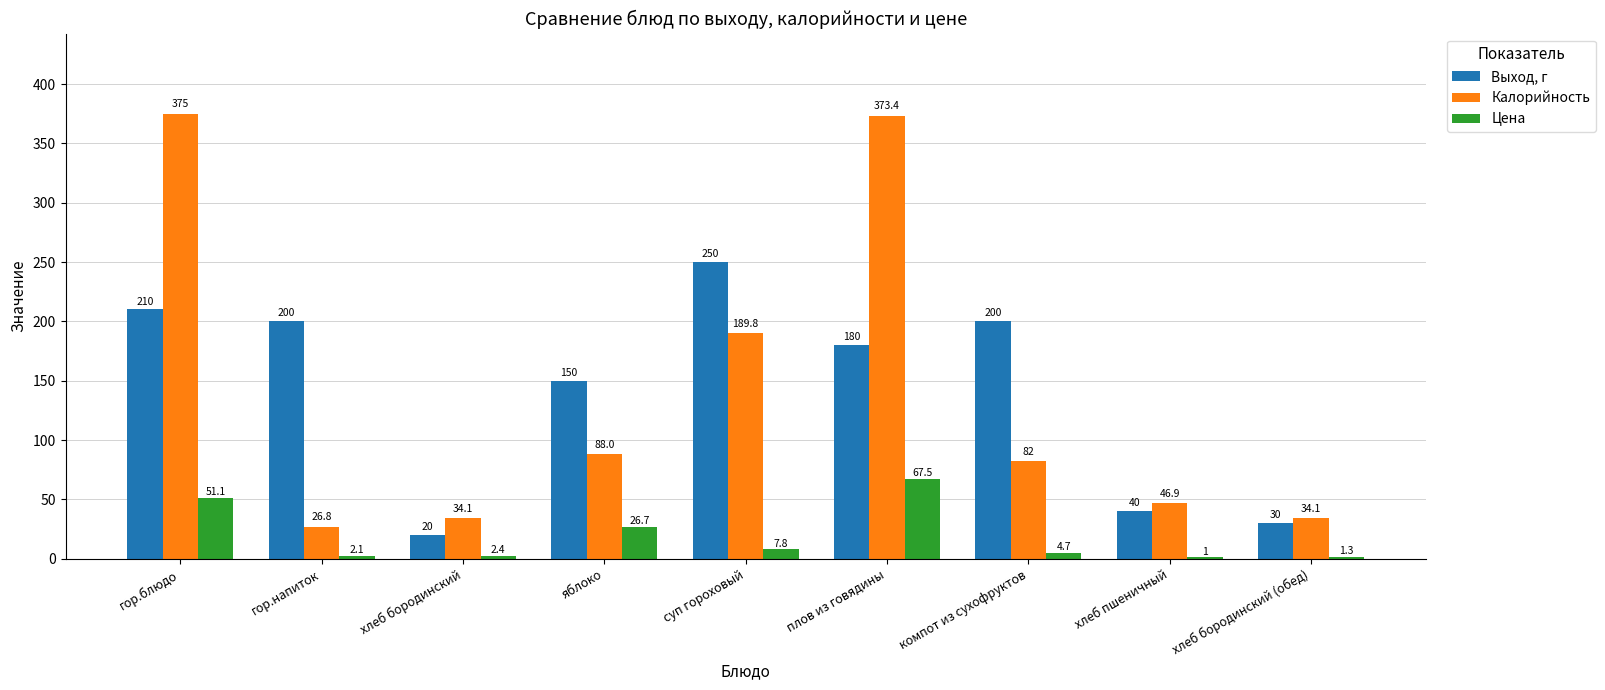

True or false: Цена has a value of 51.1 at гор.блюдо.

True